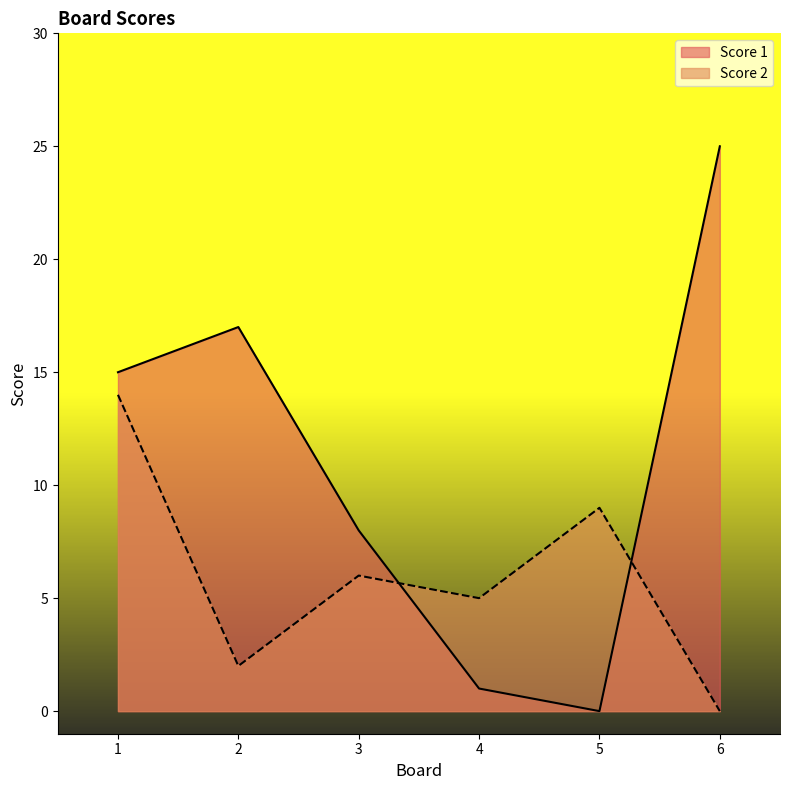

How many series are shown in this chart?

2